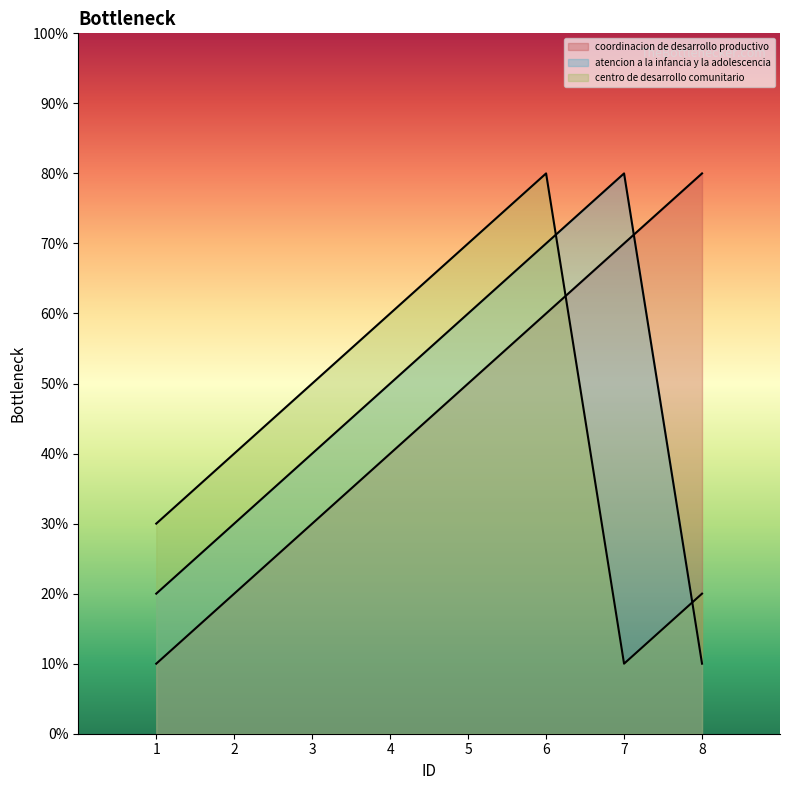

What is the sum of the atencion a la infancia y la adolescencia values at 8 and 4?

60